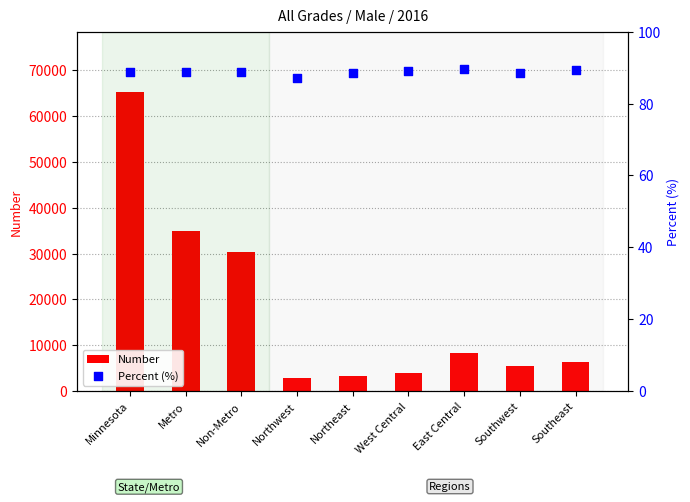

At which category is the sum across all series the highest?

Minnesota